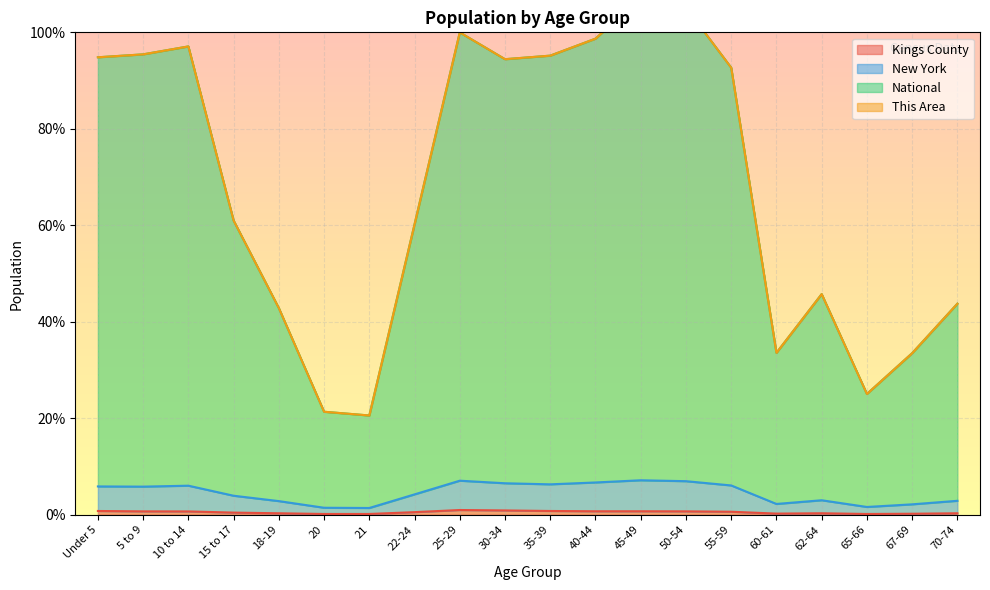

What value does the National series have at 20?

21.4